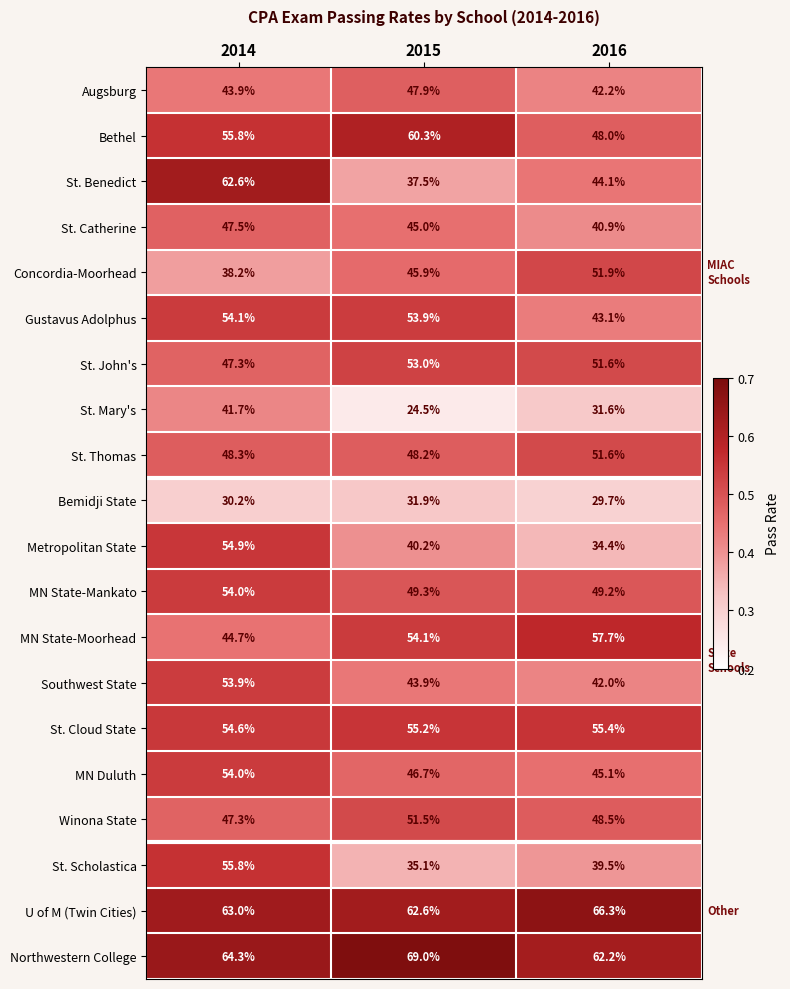

Is it true that St. Benedict equals 62.6 at 2014?

True